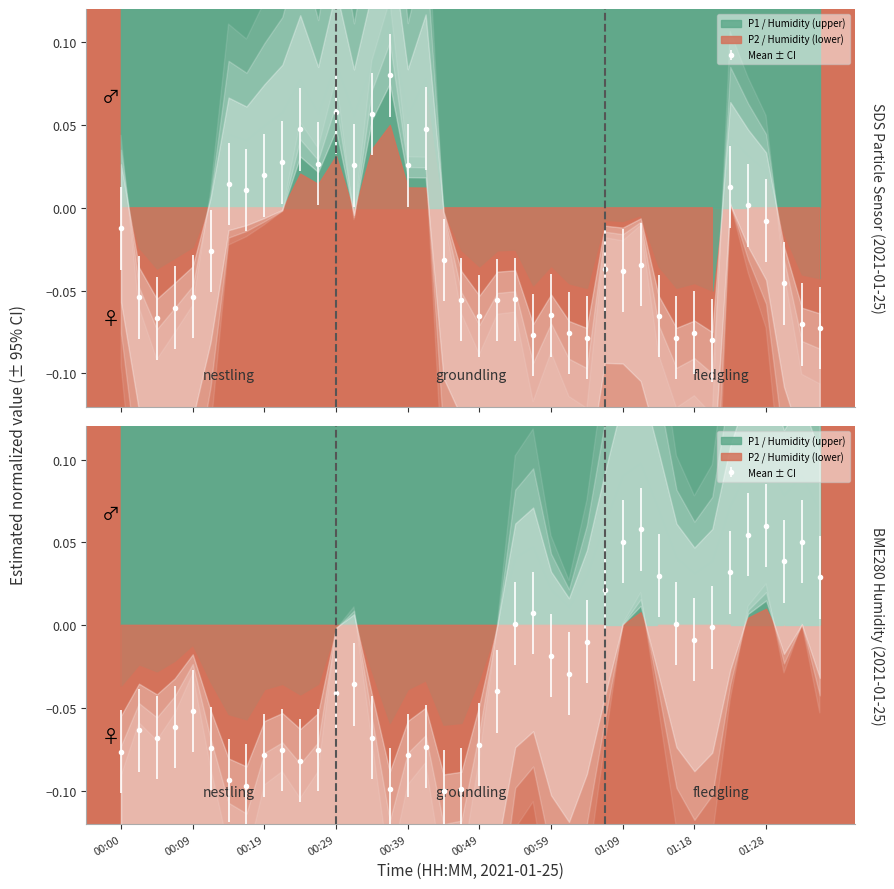

Which series has the widest spread of values?

SDS_P1